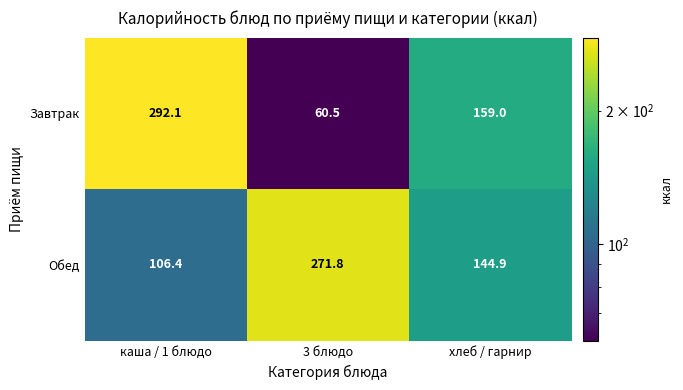

Which series has the largest total across all categories?

Обед